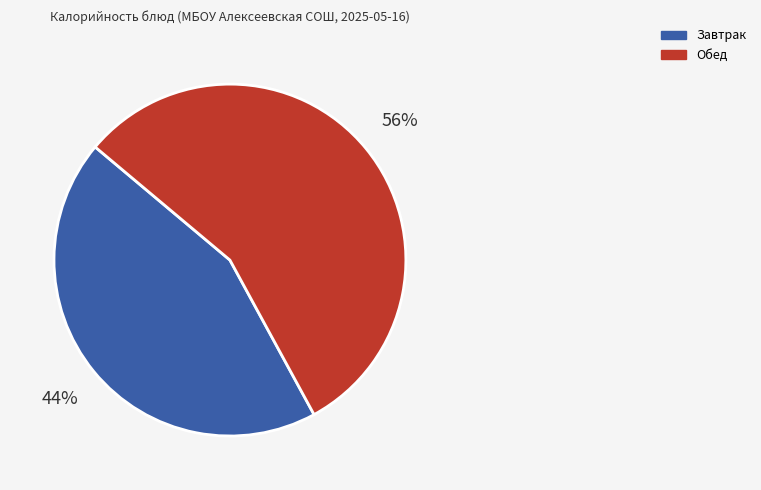

What is the largest slice in the pie chart?

Обед